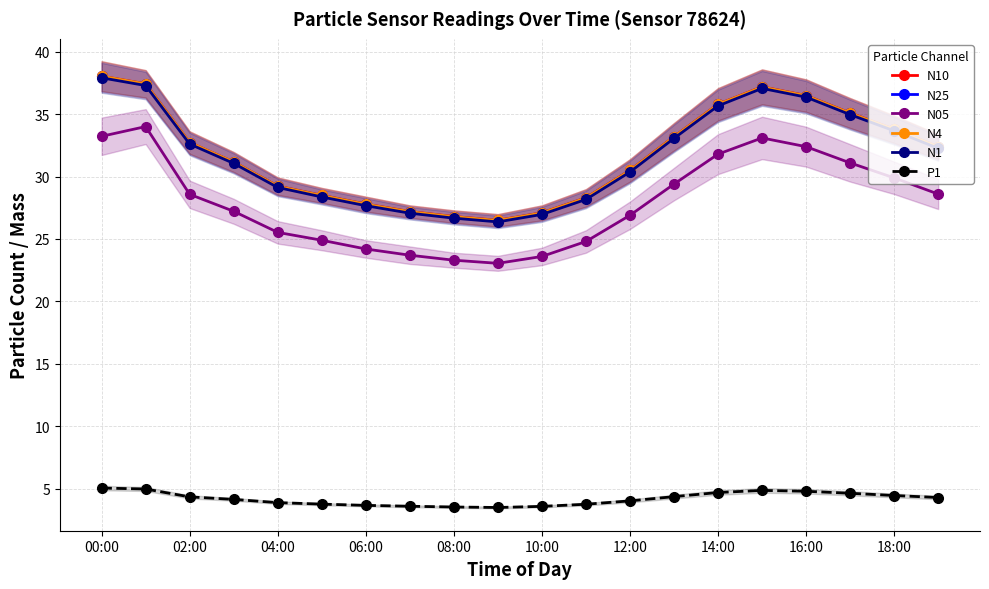

The value of N10 at 12:00 is 30.5. True or false?

True